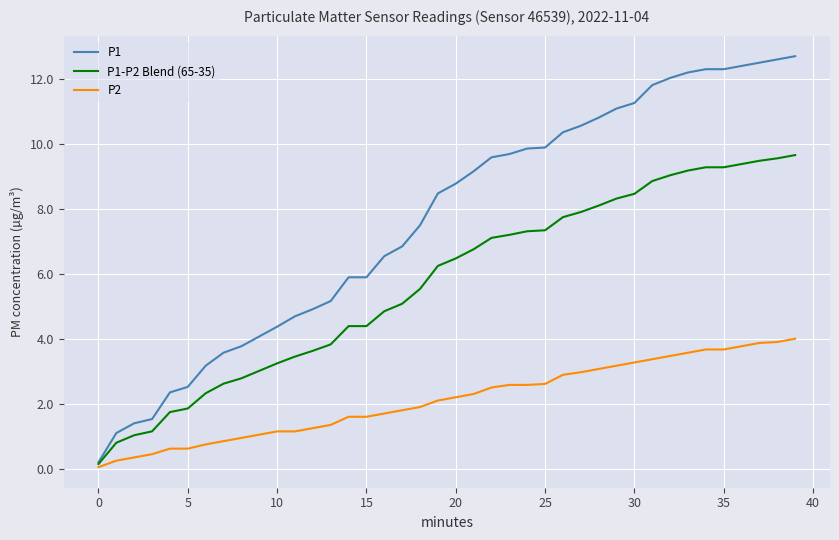

Which series has the largest total across all categories?

P1